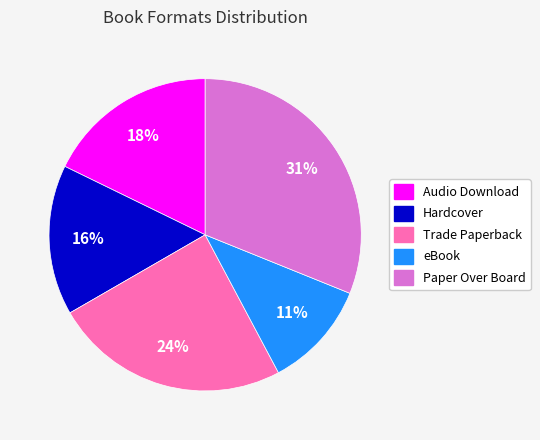

Which category has the biggest portion of the pie?

Paper Over Board